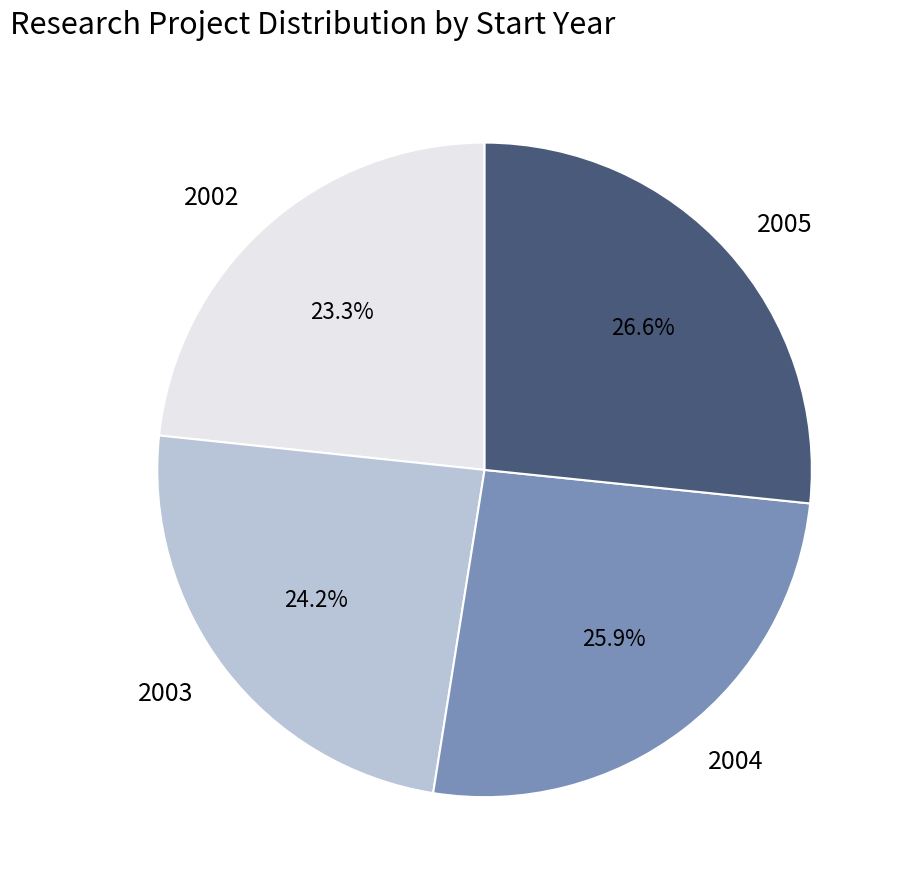

Which slice is the smallest?

2002